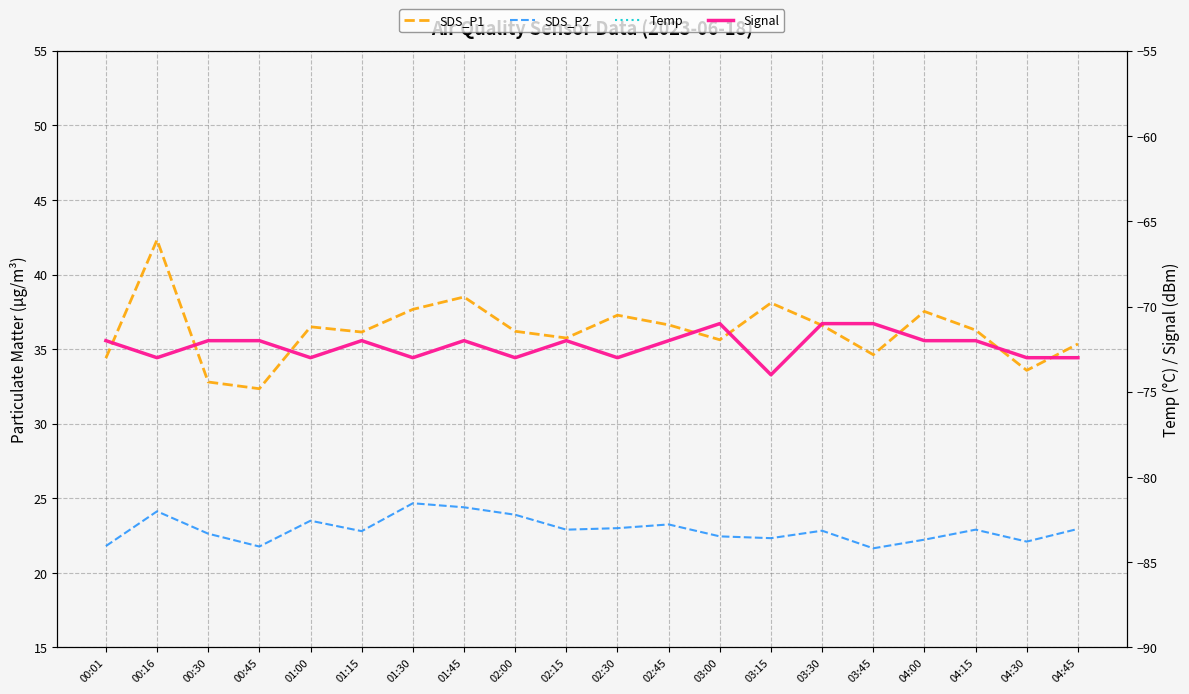

True or false: Signal and Temp intersect in this chart.

False